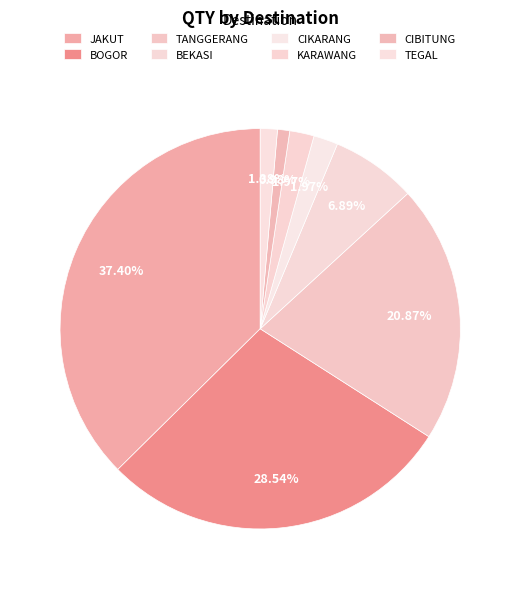

What percentage is NOT represented by KARAWANG?

98.0%